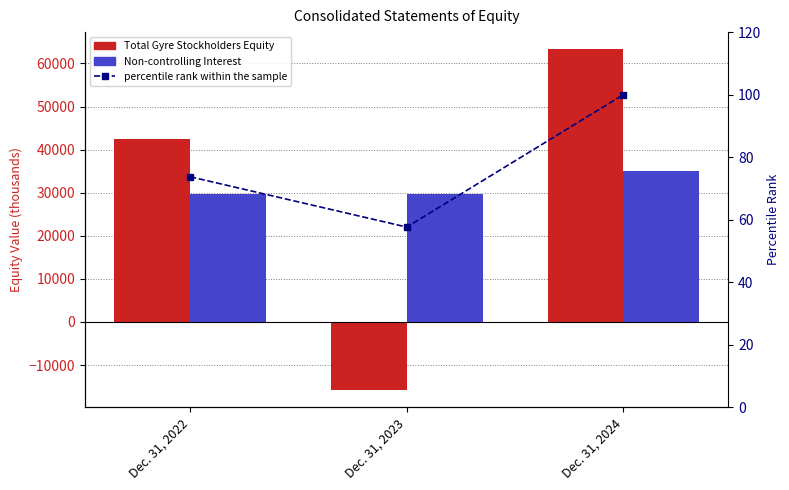

At how many categories does at least one series exceed 4143?

3